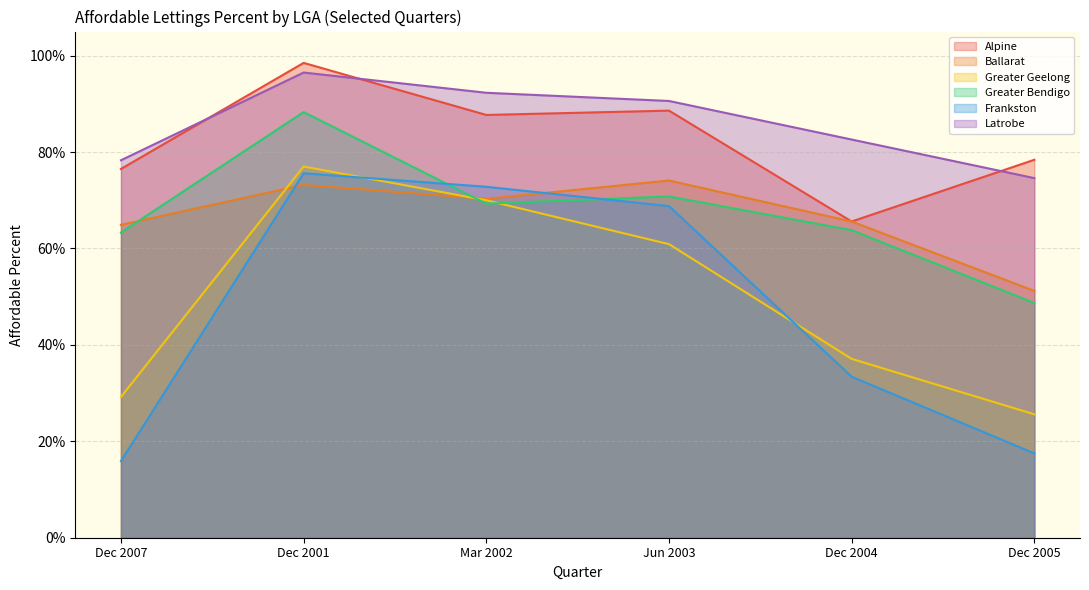

What are all the series names shown in the legend?

Alpine, Ballarat, Greater Geelong, Greater Bendigo, Frankston, Latrobe